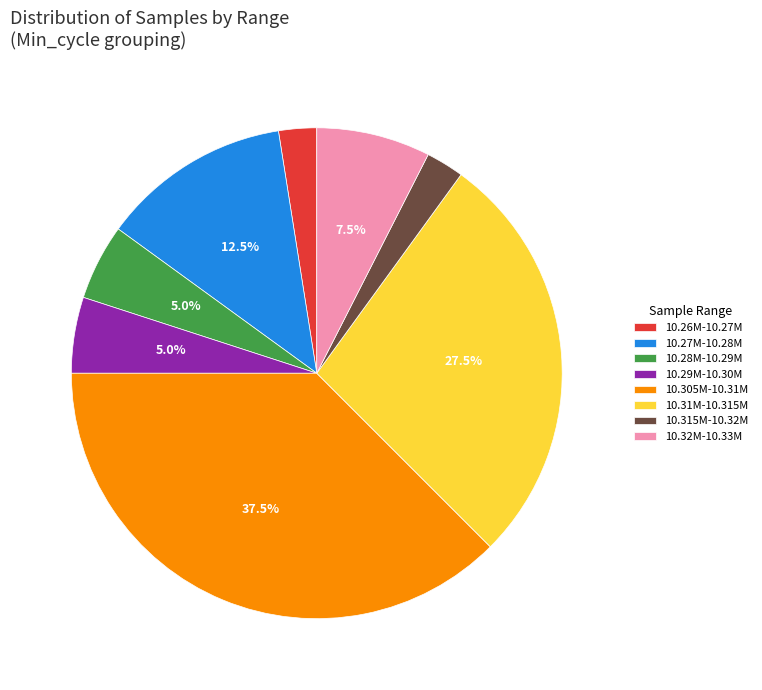

Combined, do 10.315M-10.32M and 10.31M-10.315M account for over 50%?

No